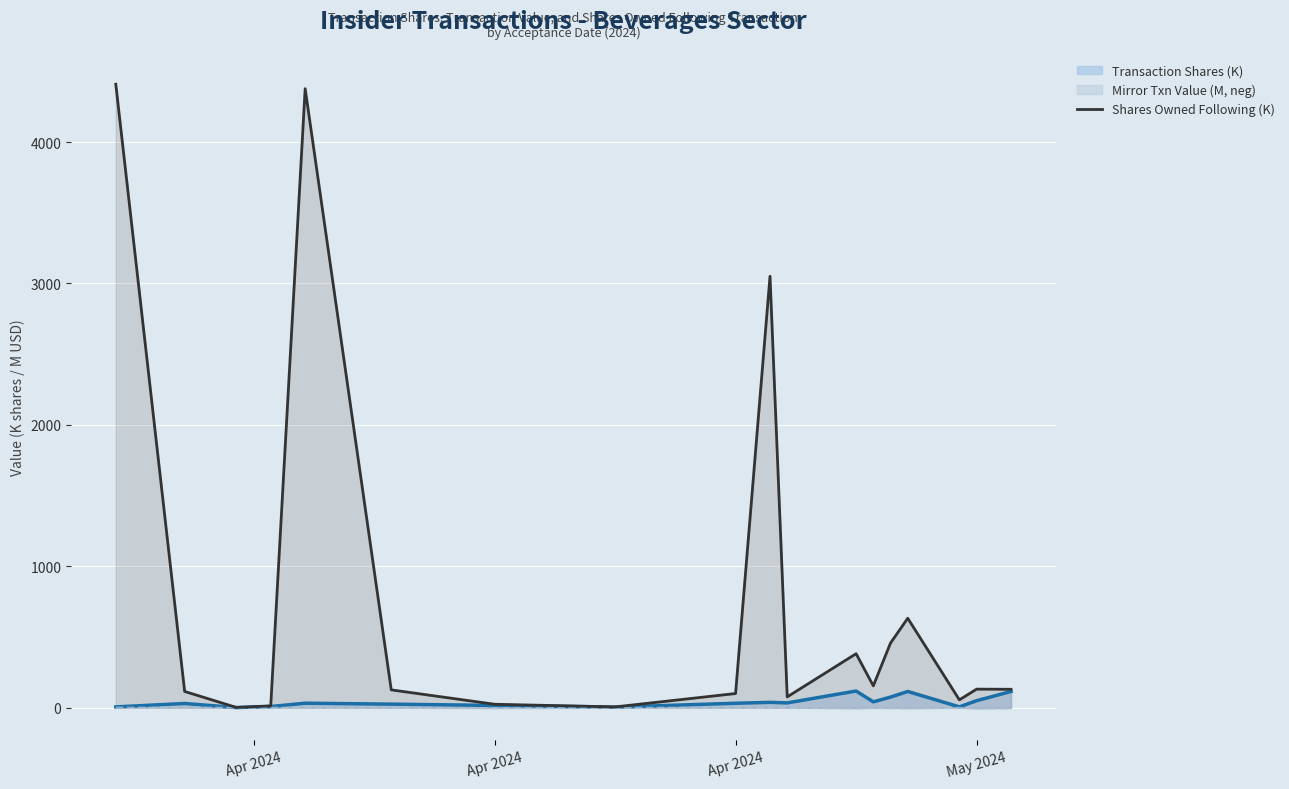

What is the difference between the second highest and minimum values in the Mirror Txn Value (M, neg) series?

8.7